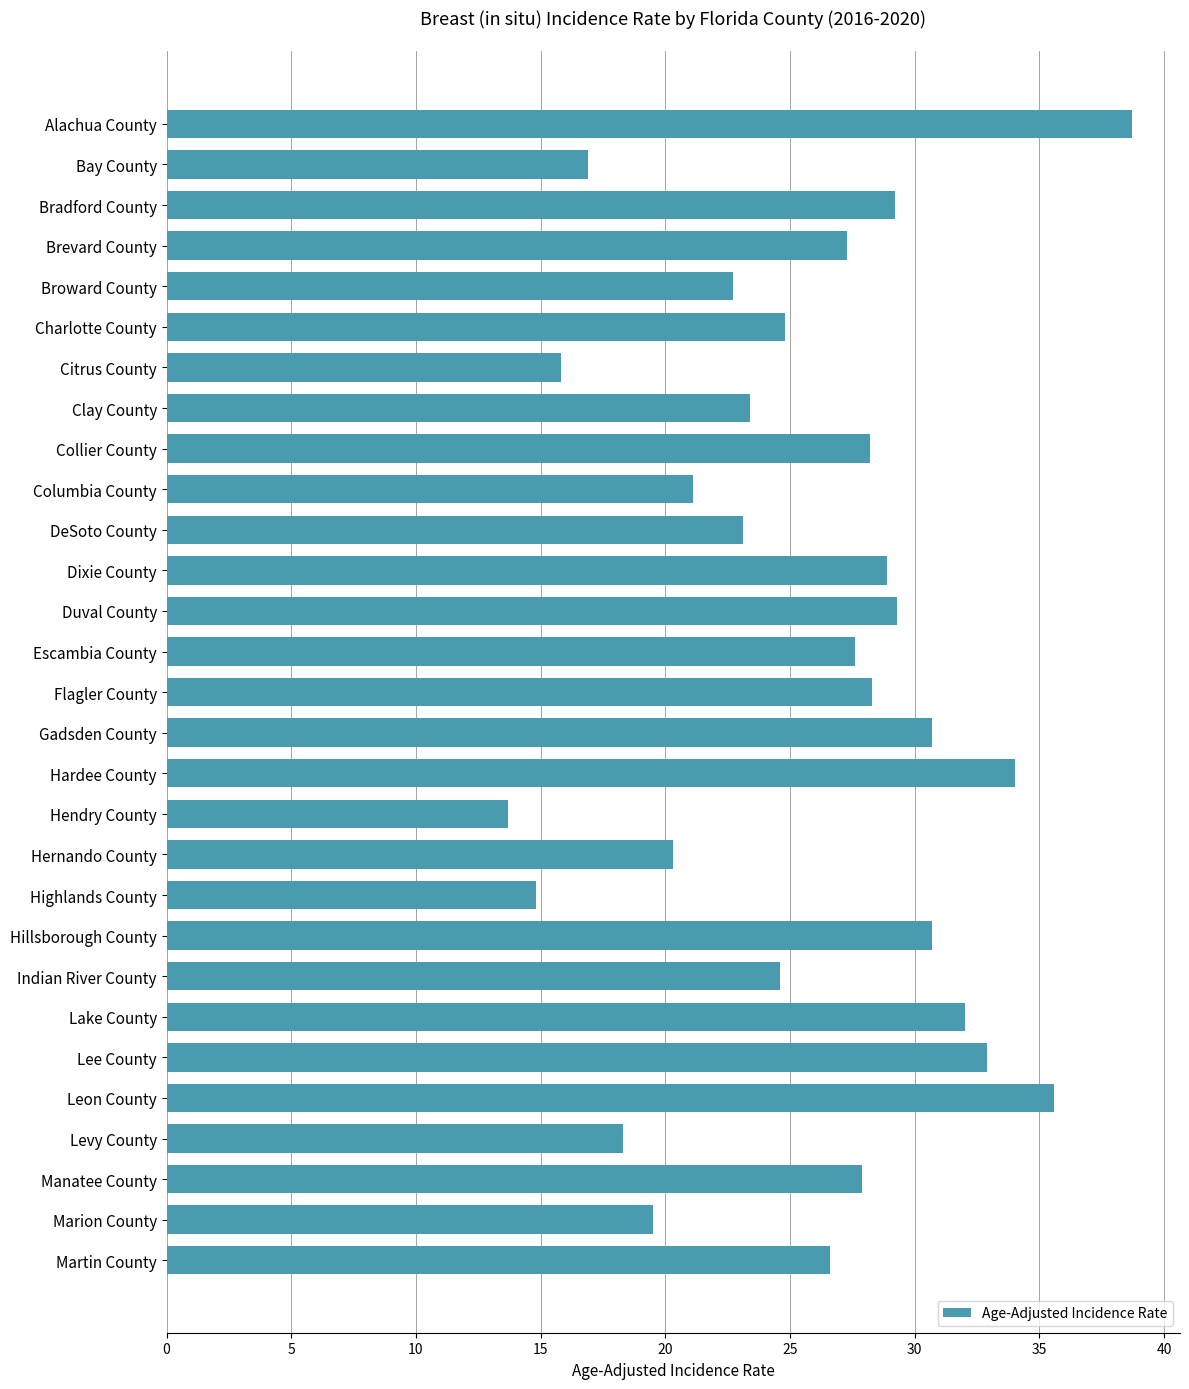

How many data points are above 27?

15